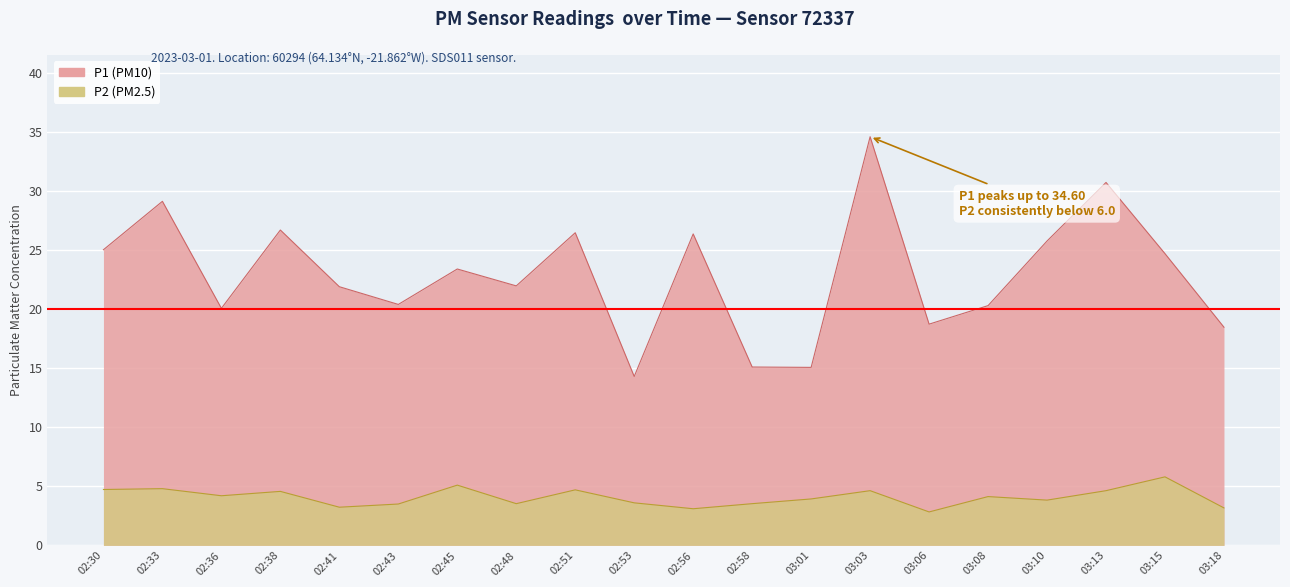

What is the spread (max minus min) of values at 02:36?

15.9